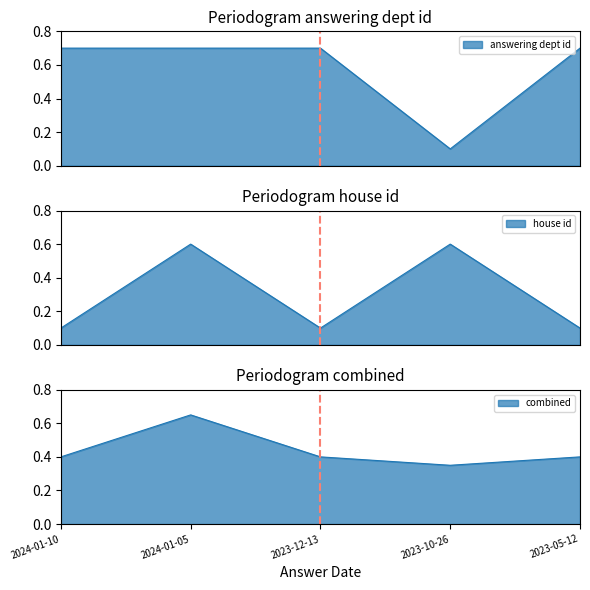

How many times do house id and answering dept id cross each other?

2